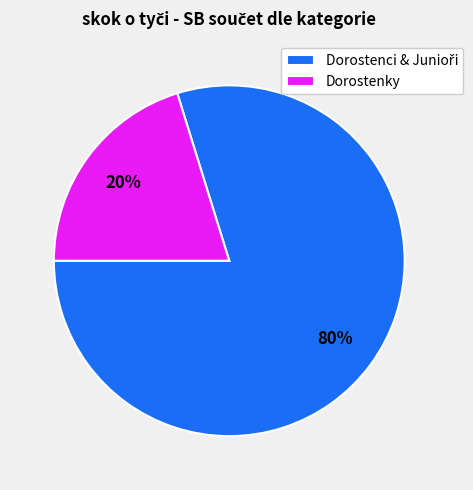

Which slice is the smallest?

Dorostenky